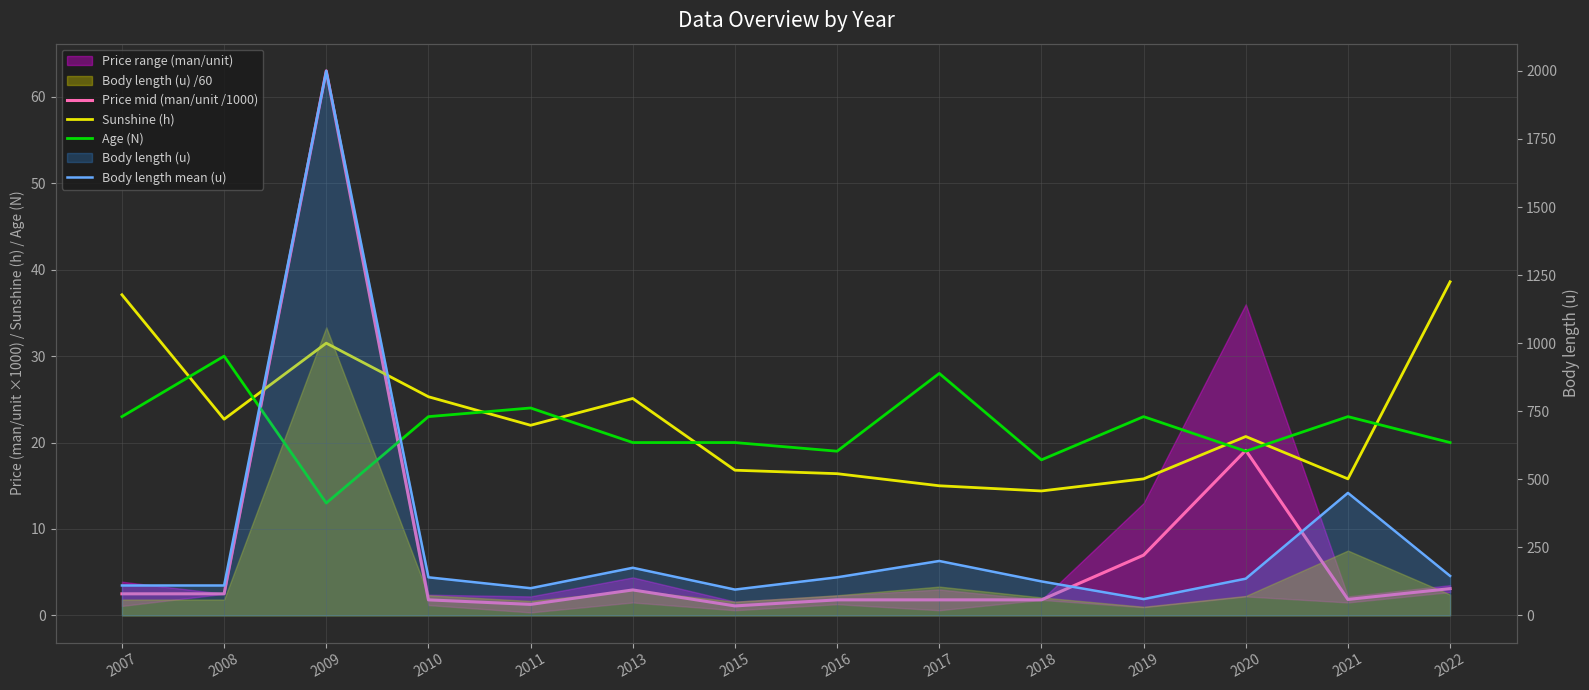

What is the total value across all series at 2019?

105.8